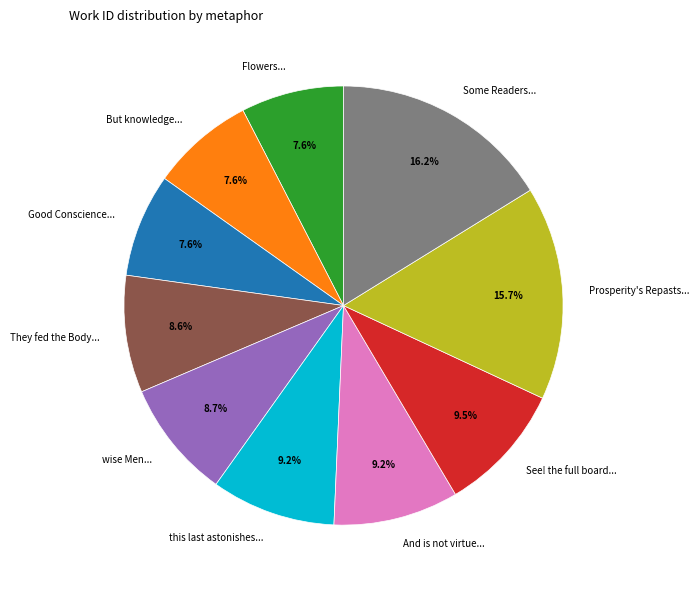

Between See! the full board... and Prosperity's Repasts..., which is larger?

Prosperity's Repasts...